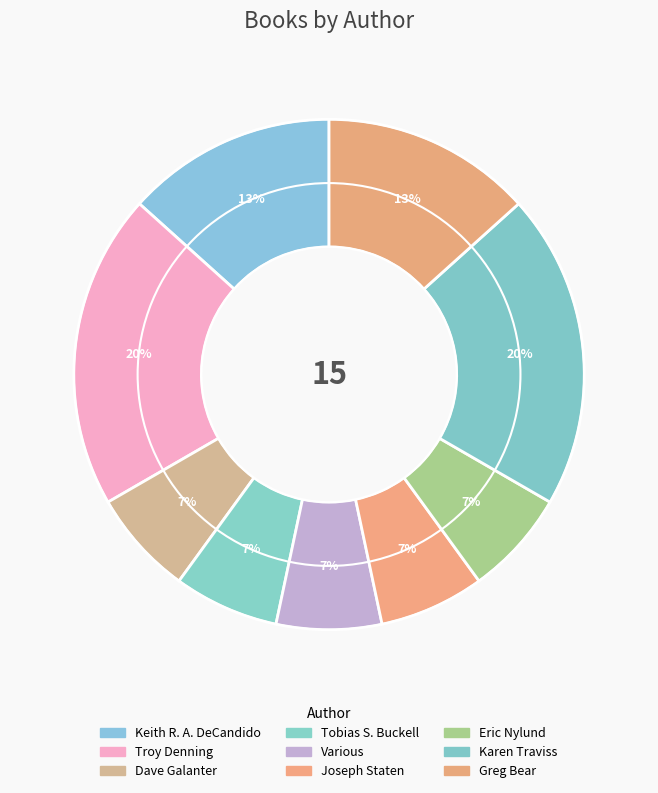

Which category has the smallest portion of the pie?

Dave Galanter